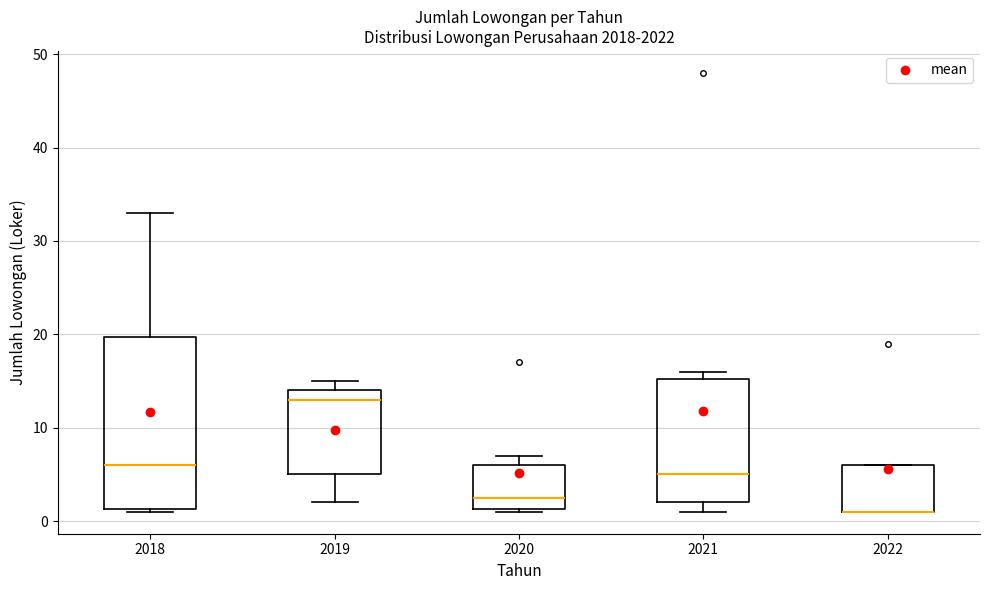

Reading left to right, transcribe this box plot: for each box, give where its median line is, the range the box spans, and where its two whiskers end, as read against the y-axis. The values are not printed on the chart, so give them approximately, as read against the axis.

2018: median 6, box 1 to 20, whiskers 1 to 33
2019: median 13, box 5 to 14, whiskers 2 to 15
2020: median 3, box 1 to 6, whiskers 1 to 7
2021: median 5, box 2 to 15, whiskers 1 to 16
2022: median 1 (drawn on the box's lower edge), box 1 to 6, whiskers 1 to 6